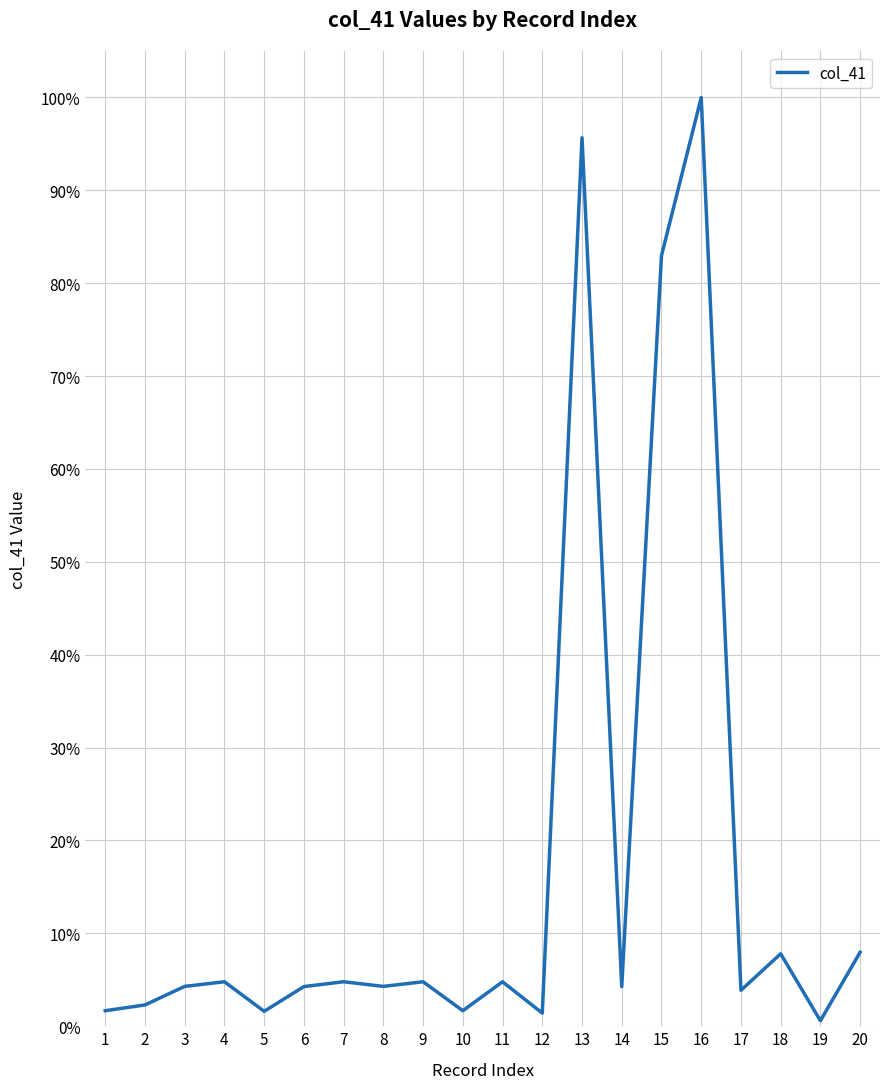

Is this an area chart (filled region under the line)?

No